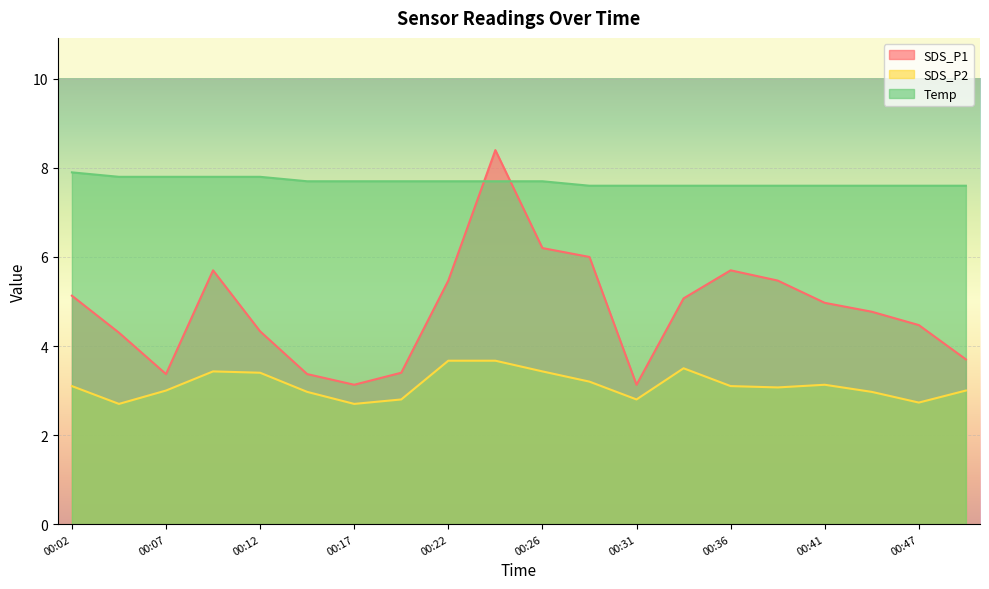

How many interior local peaks does the SDS_P1 series have?

3